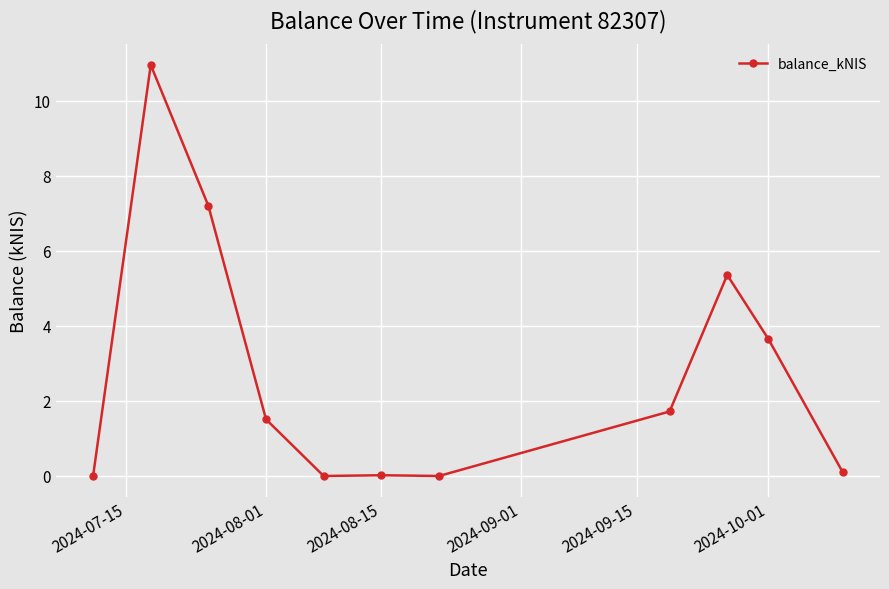

What is the sum of all values?

30.5